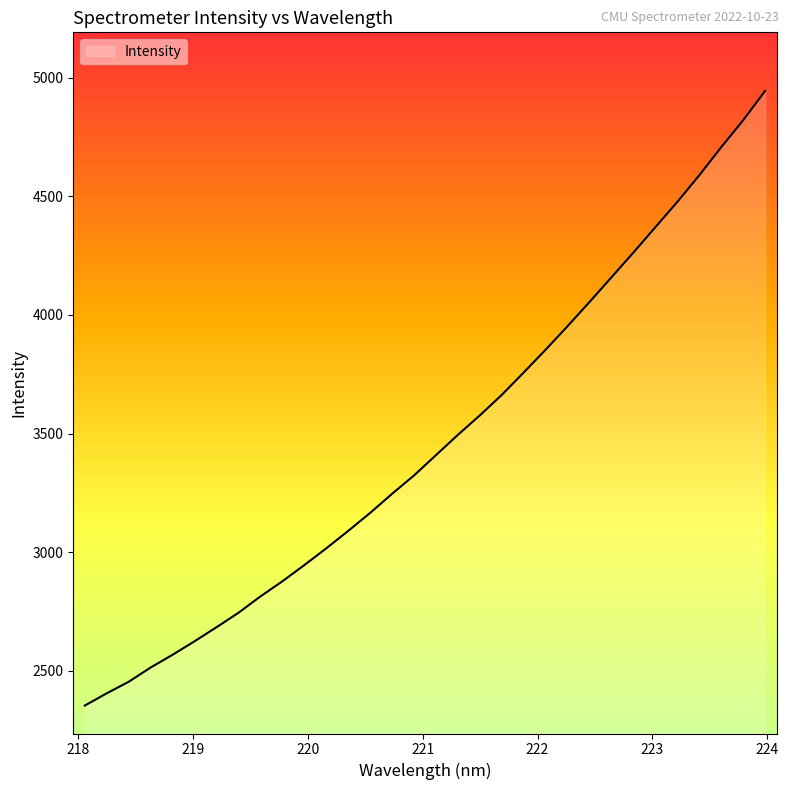

What is the sum of all values?

110921.9